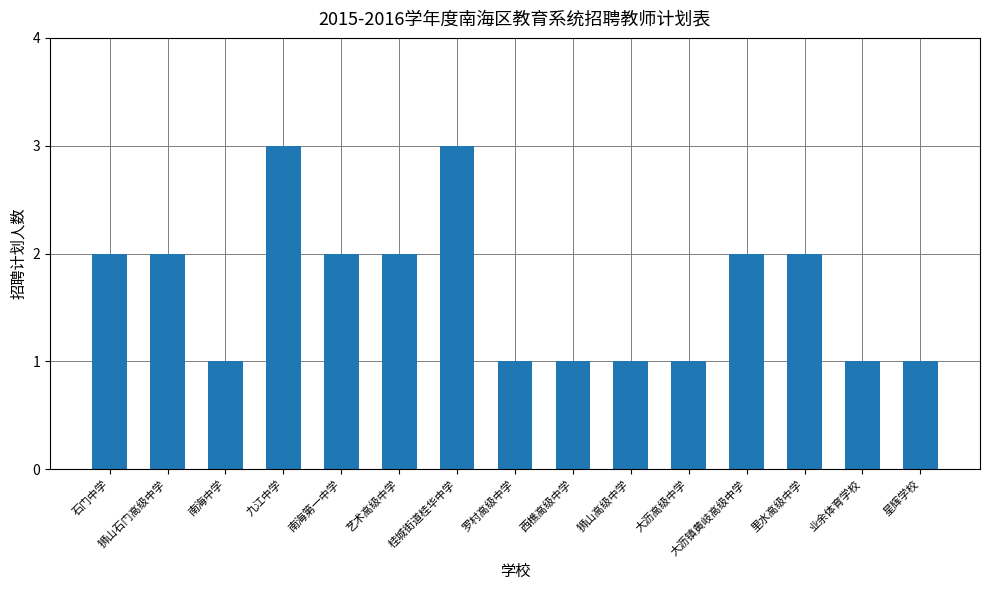

What is the ratio of the value at 狮山高级中学 to the value at 大沥镇黄岐高级中学?

0.5